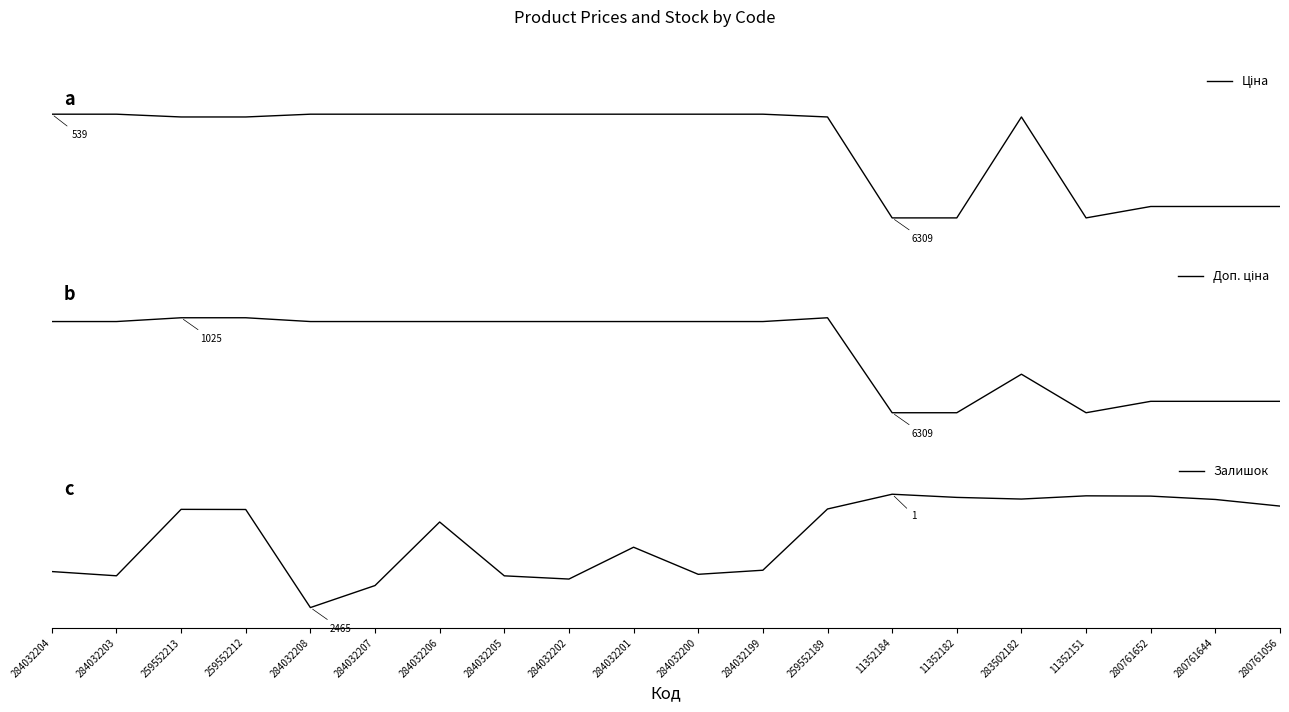

At how many categories does at least one series exceed 0?

20